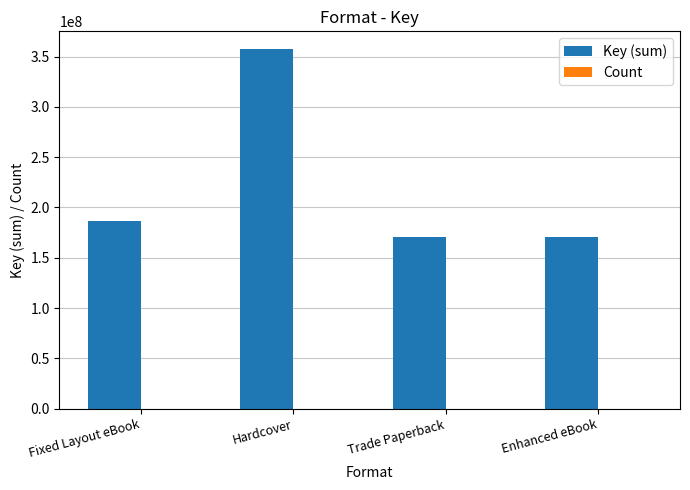

What is the sum of all Key (sum) values?

885014068